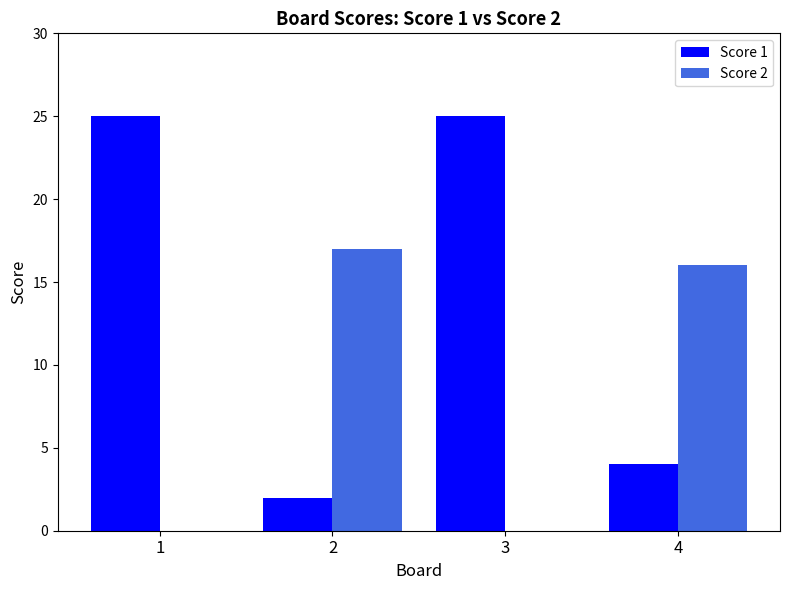

What is the maximum value shown in the chart?

25